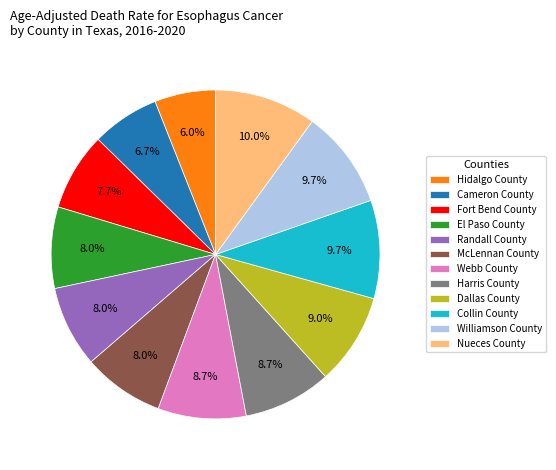

Between Fort Bend County and Harris County, which is larger?

Harris County